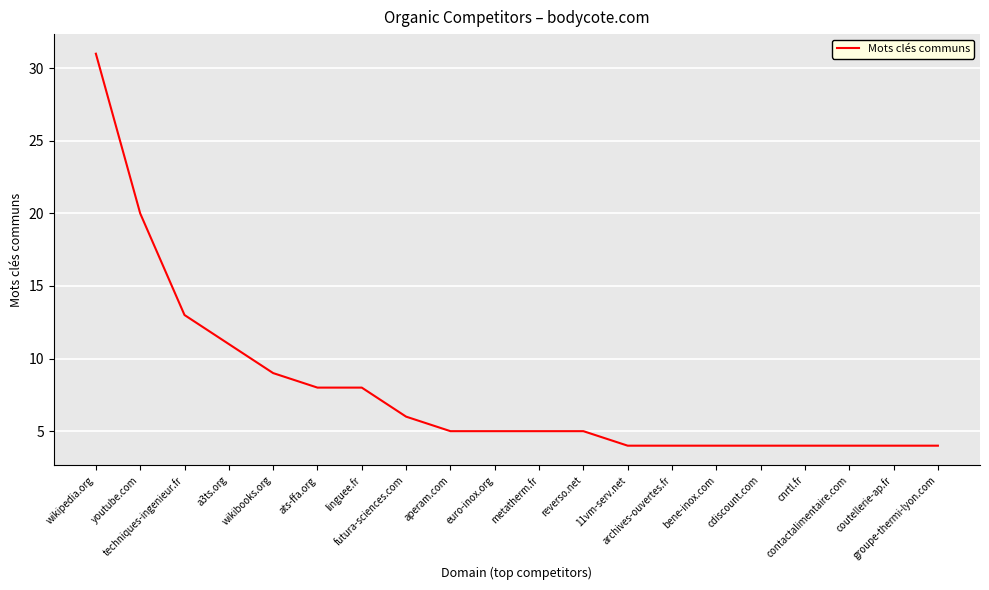

What is the smallest value displayed?

4